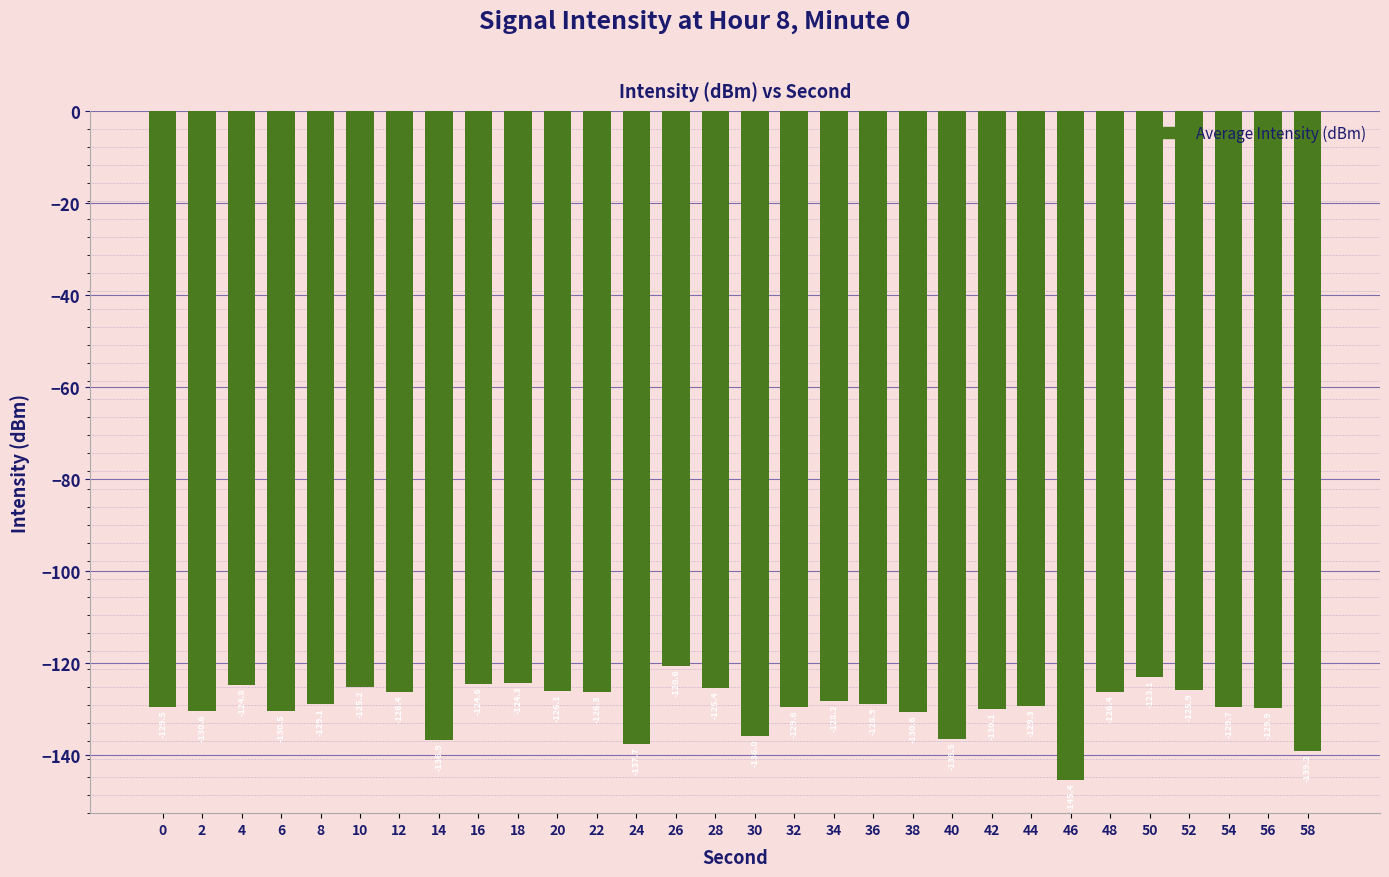

Which category has the highest value across all series?

26